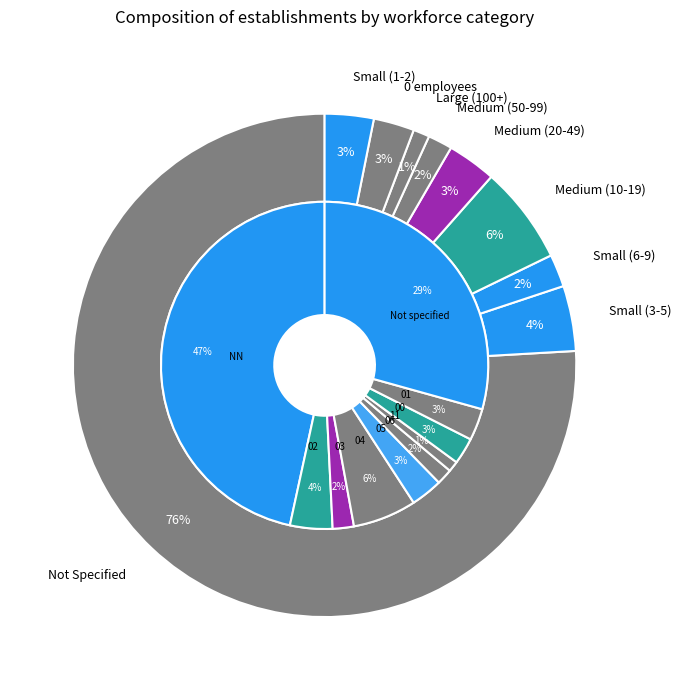

To the nearest percent, what percentage of the pie is ?

29%